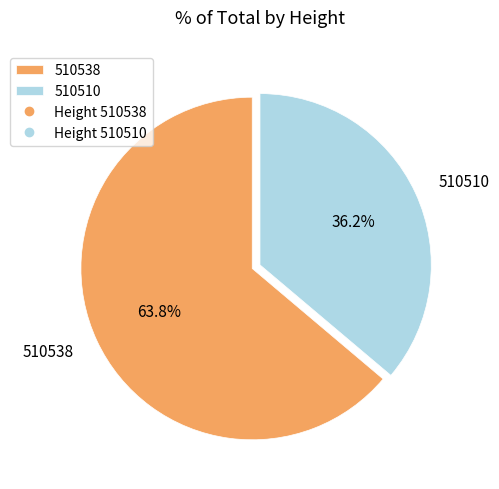

To the nearest percent, what is the average slice percentage?

50%